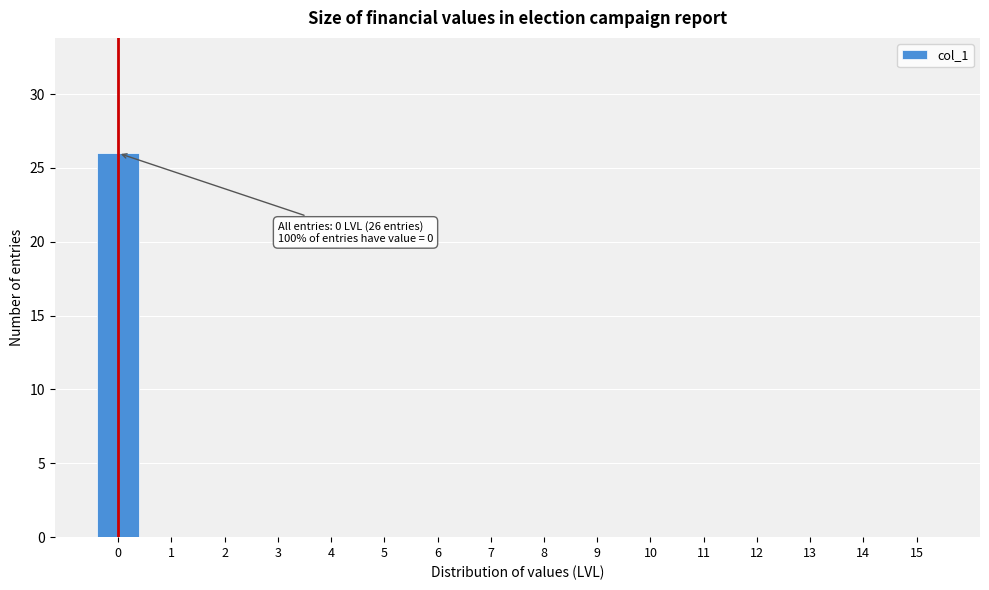

Reading left to right, list all the values displayed in this chart.

0=26	1=0	2=0	3=0	4=0	5=0	6=0	7=0	8=0	9=0	10=0	11=0	12=0	13=0	14=0	15=0